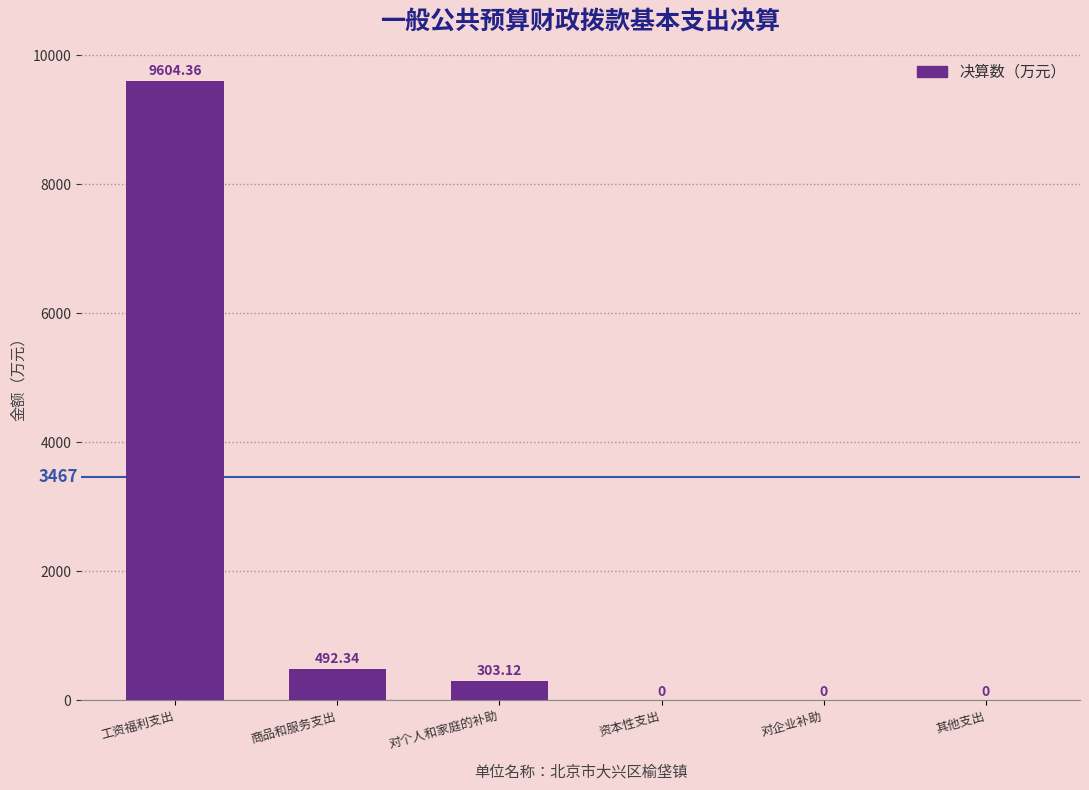

At which category does the chart reach its peak across all series?

工资福利支出